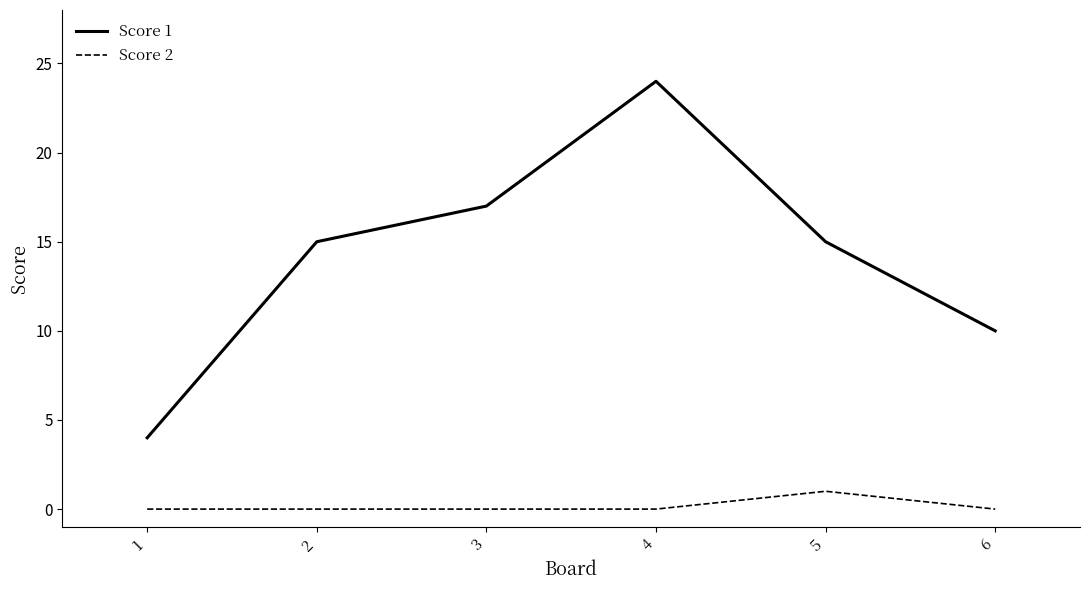

Rank the series at 4 from lowest to highest value.

Score 2, Score 1